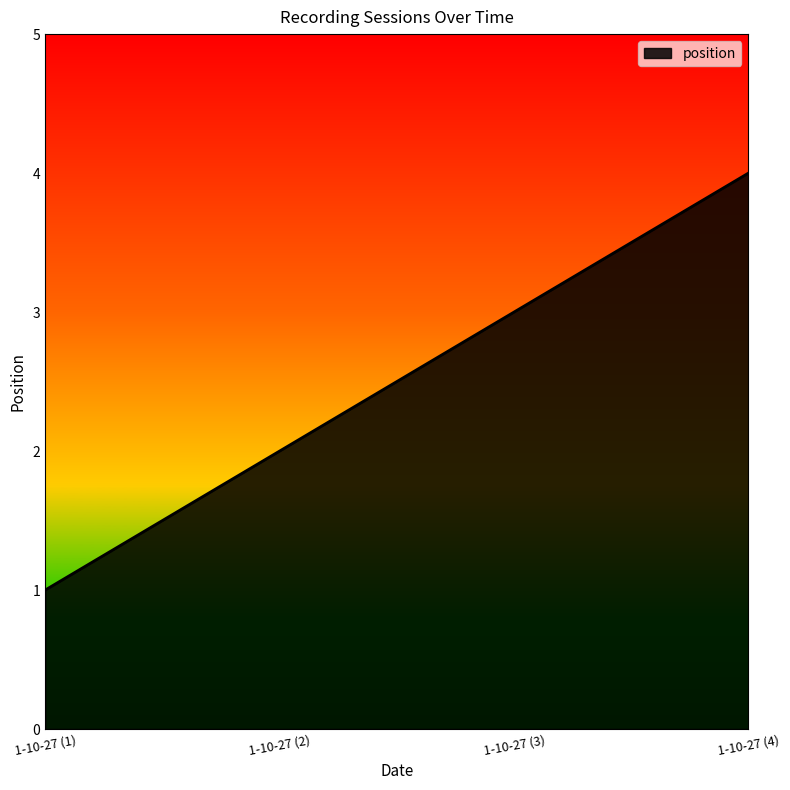

What is the sum of the values at 1-10-27 (4) and 1-10-27 (2)?

6